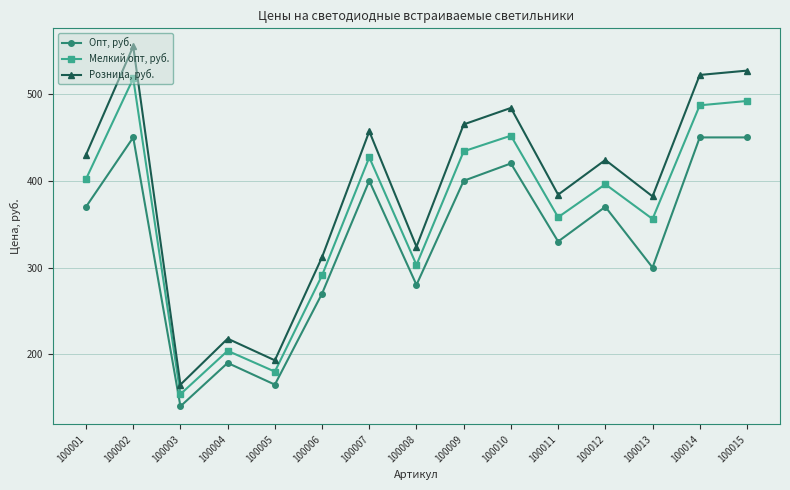

The Розница, руб. series shows 684 at 100012. True or false?

False